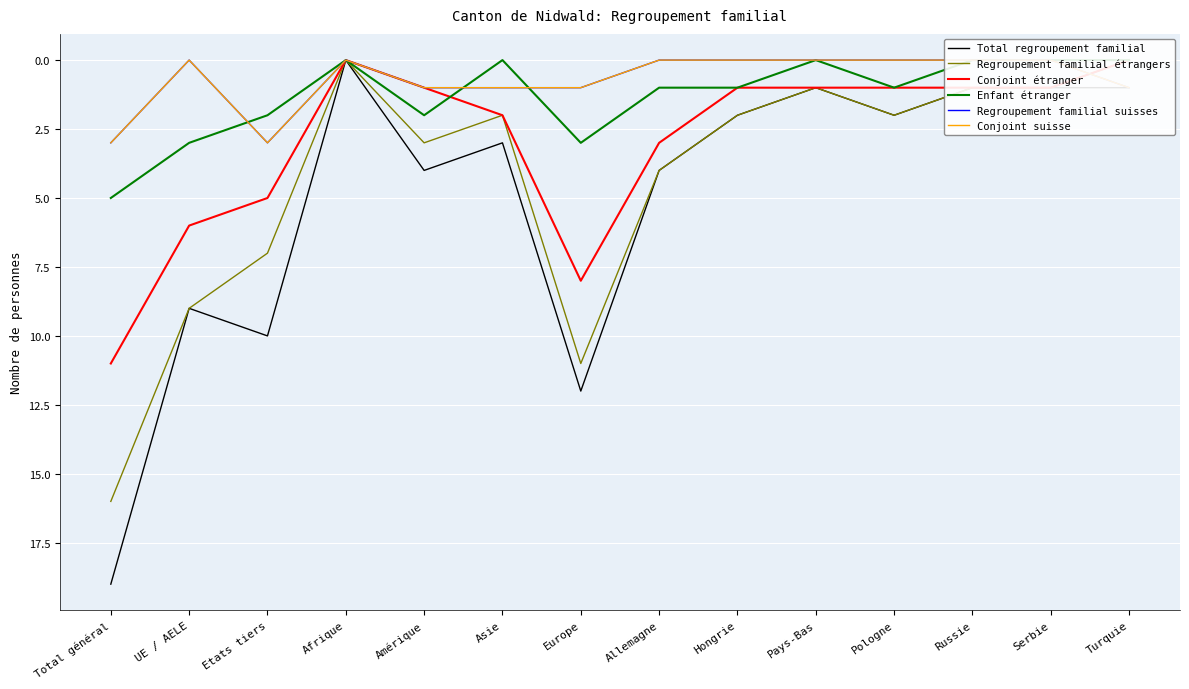

Which series has the largest total across all categories?

Total regroupement familial